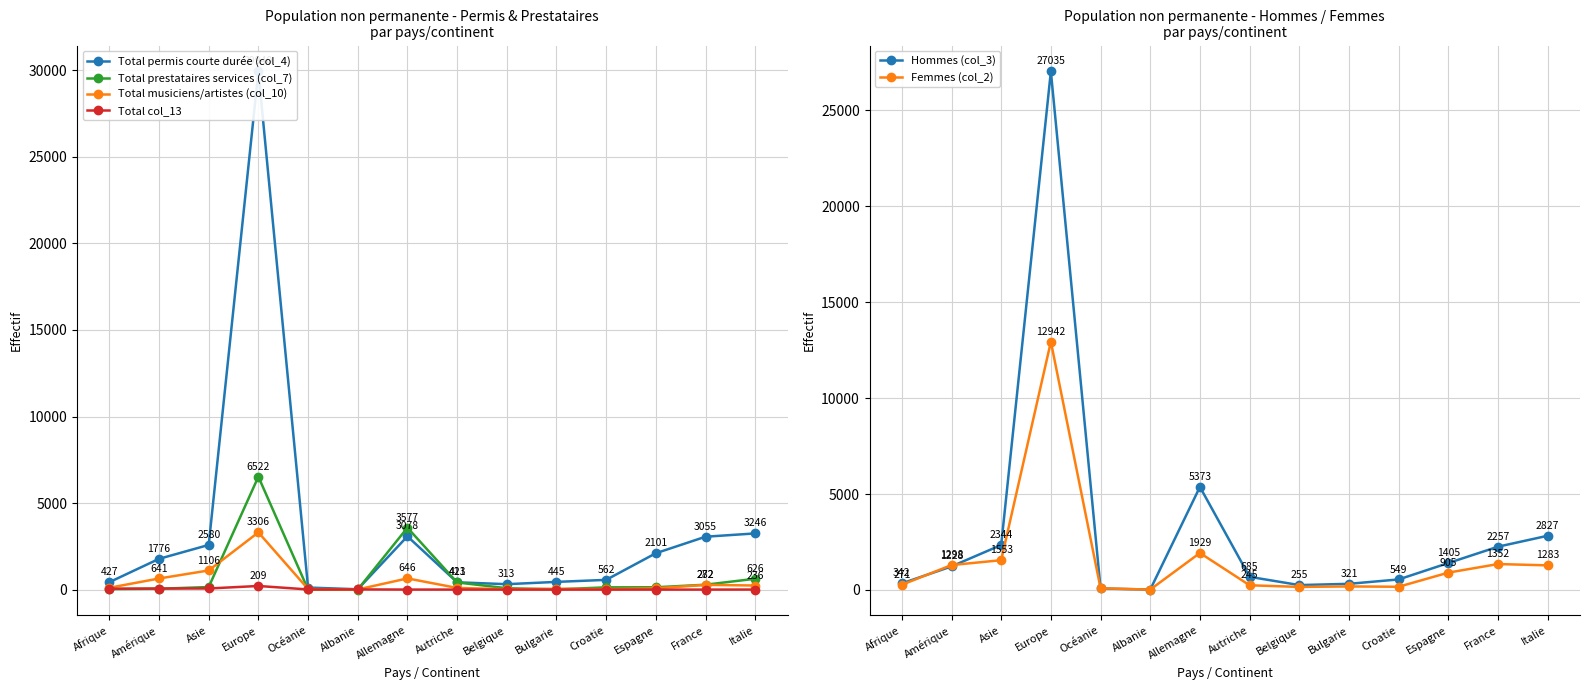

True or false: Hommes (col_3) and Total prestataires services (col_7) cross at least once.

False